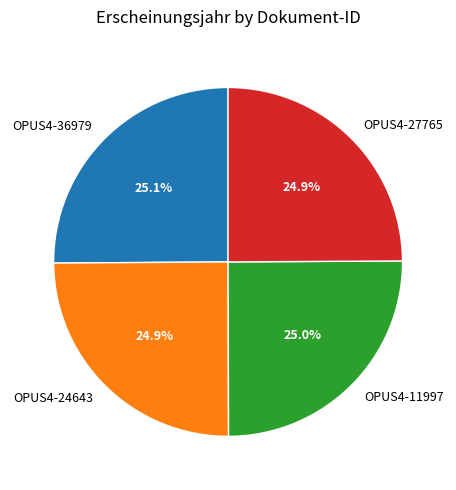

Does OPUS4-27765 account for over 50% of the chart?

No